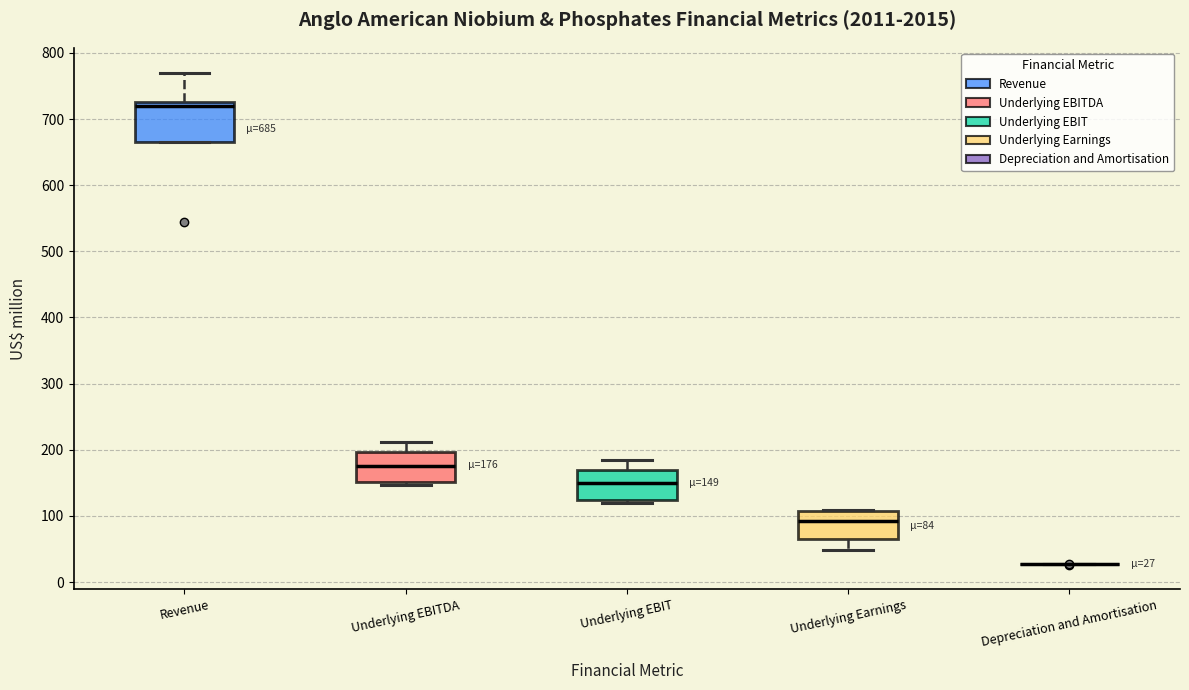

Comparing the boxes themselves (not the whiskers), which one is the tallest?

Revenue